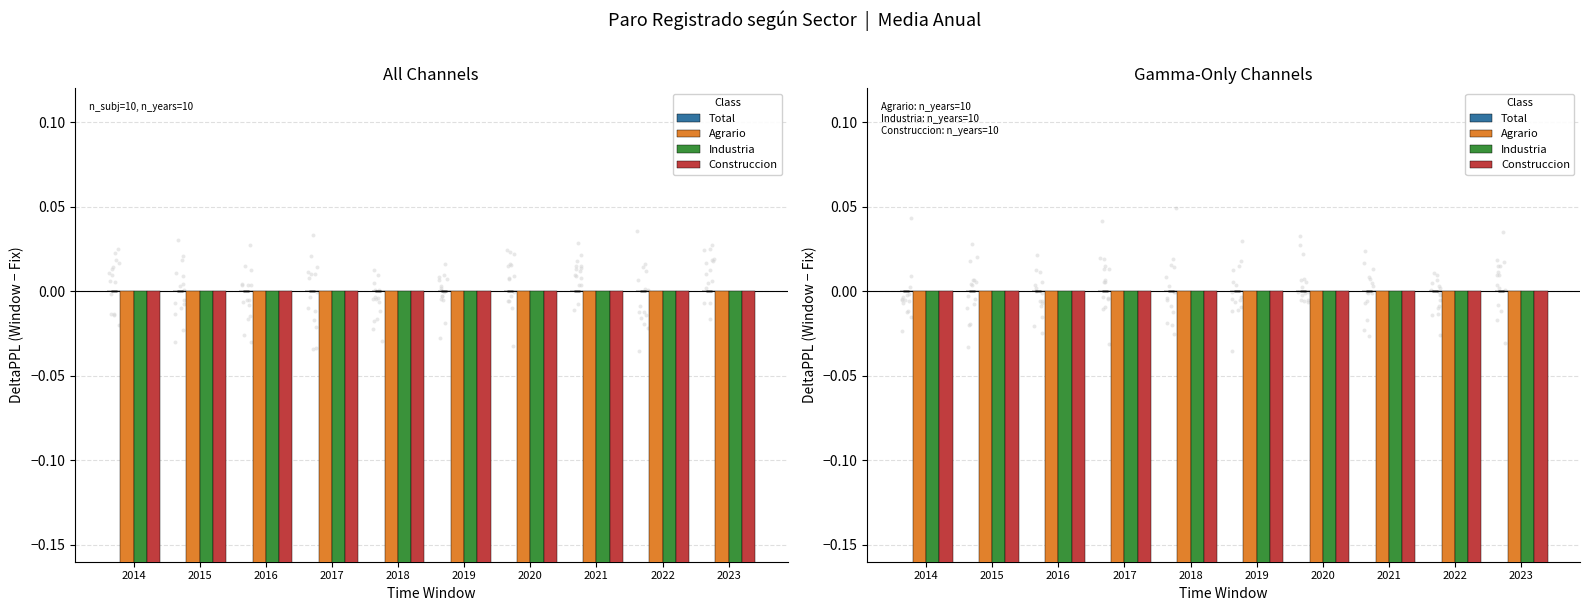

Which series contains the highest Y value?

Total